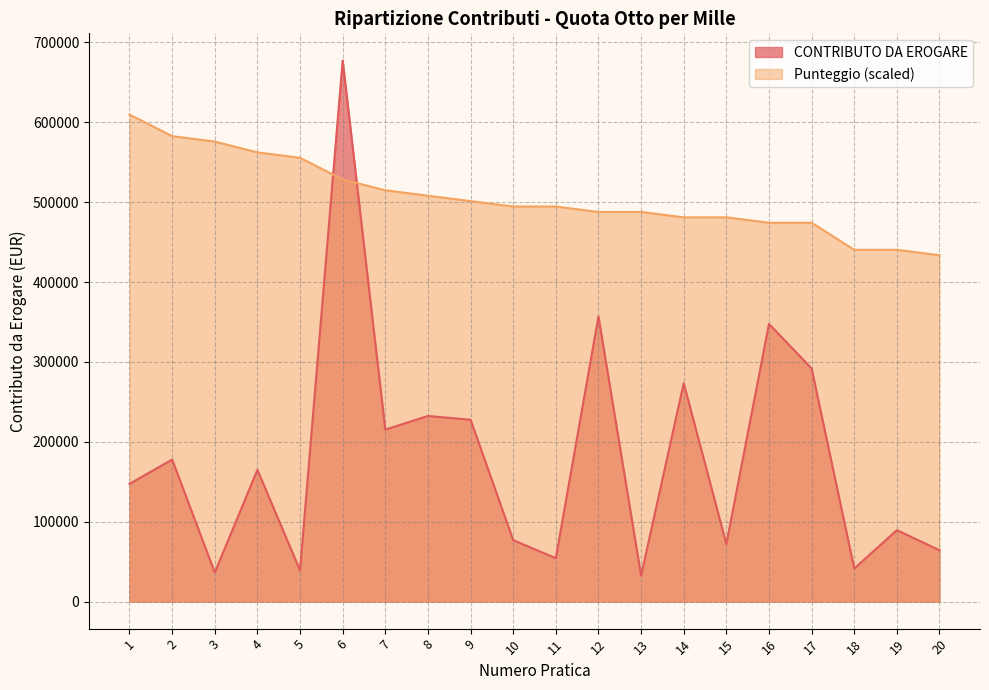

What is the value of the Punteggio point at the 13th from the left?

487731.4